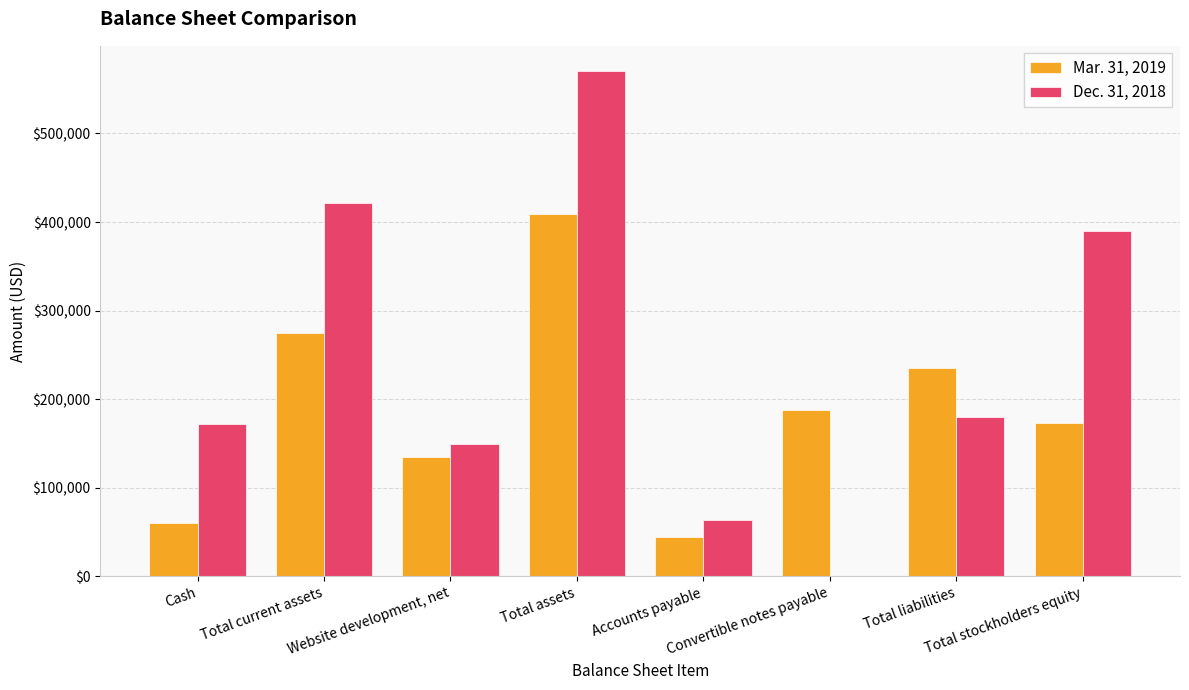

At which category does the chart reach its peak across all series?

Total assets